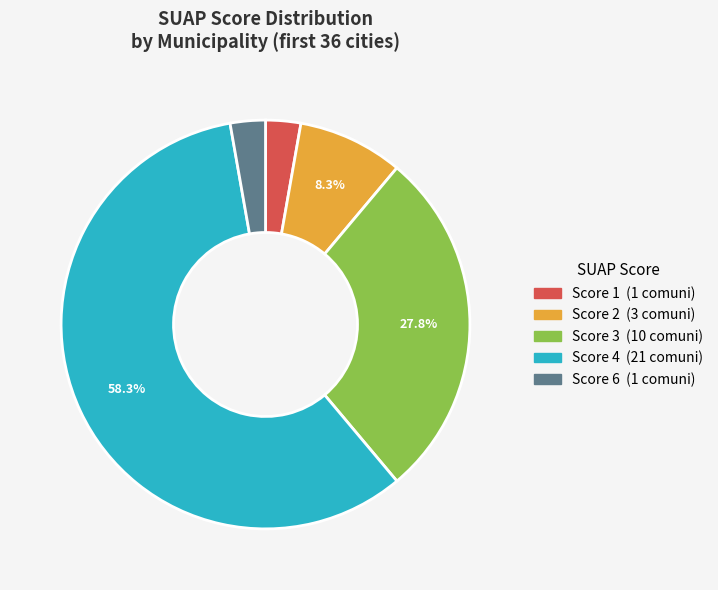

Does any single category account for the majority?

Yes